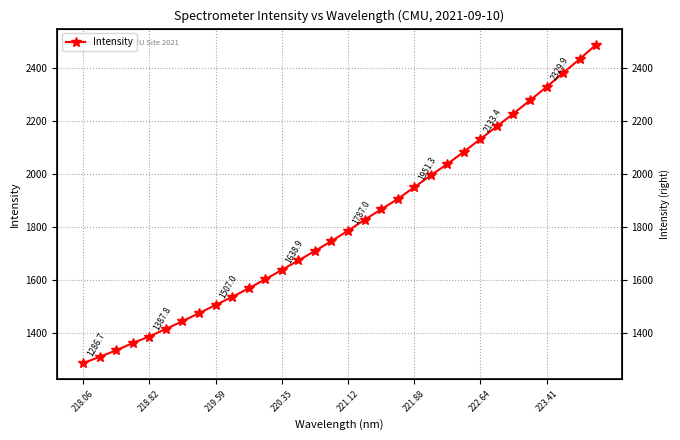

What is the value of the 23rd point from the left?

2039.0